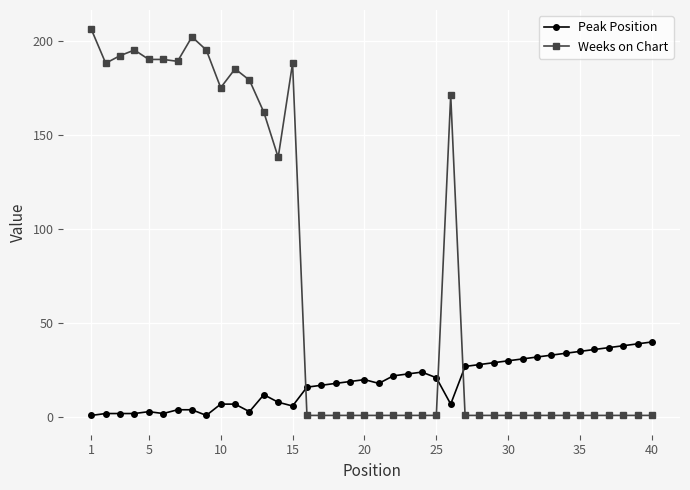

True or false: Weeks on Chart and Peak Position cross at least once.

True